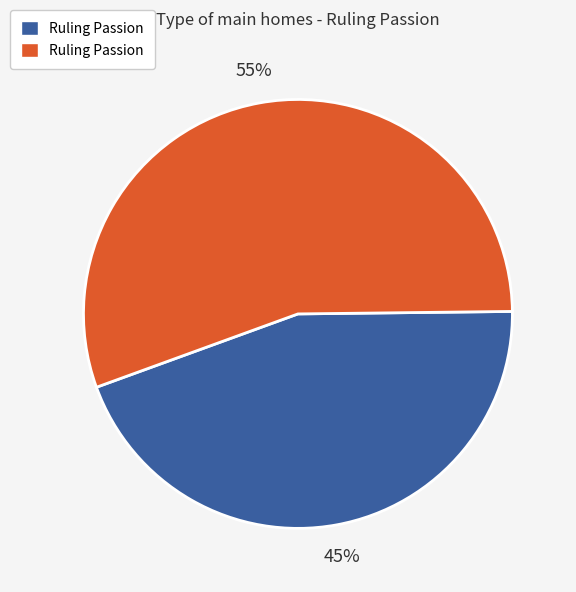

Is there a majority slice in this chart?

Yes